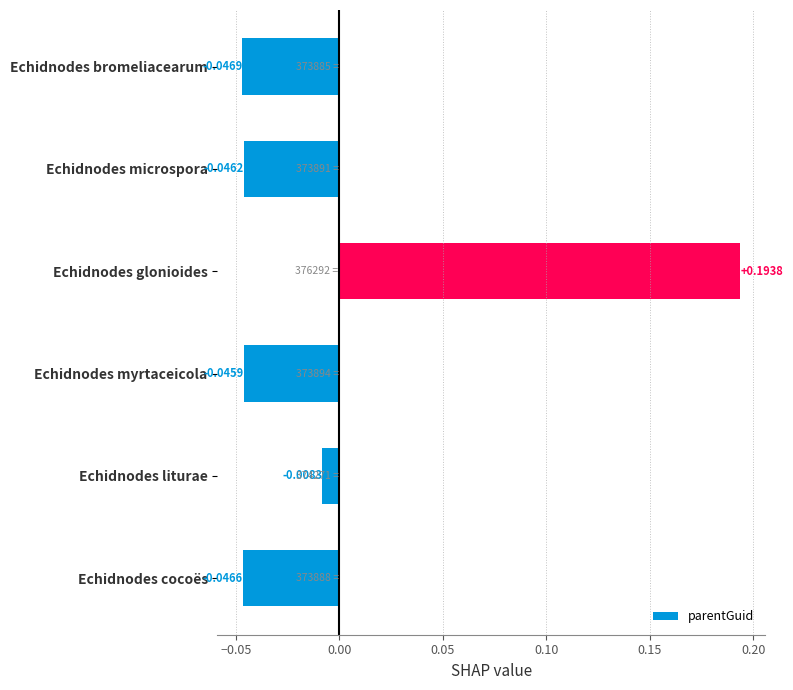

What is the label of the 1st bar from the bottom?

Echidnodes cocoës